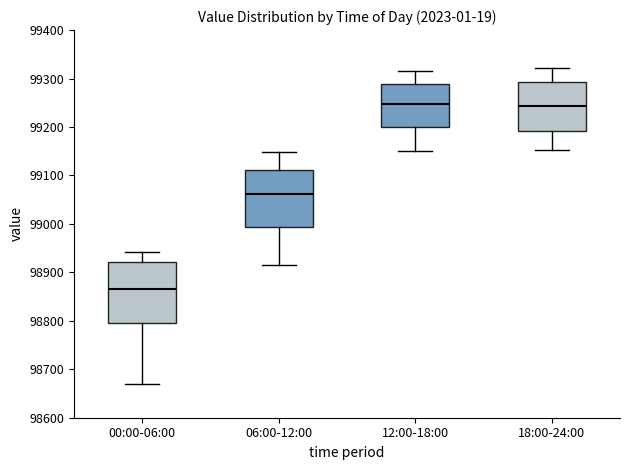

Where does the median line of the box for 18:00-24:00 sit on the y-axis? The values are not printed on the chart, so give them approximately, as read against the axis.

99240